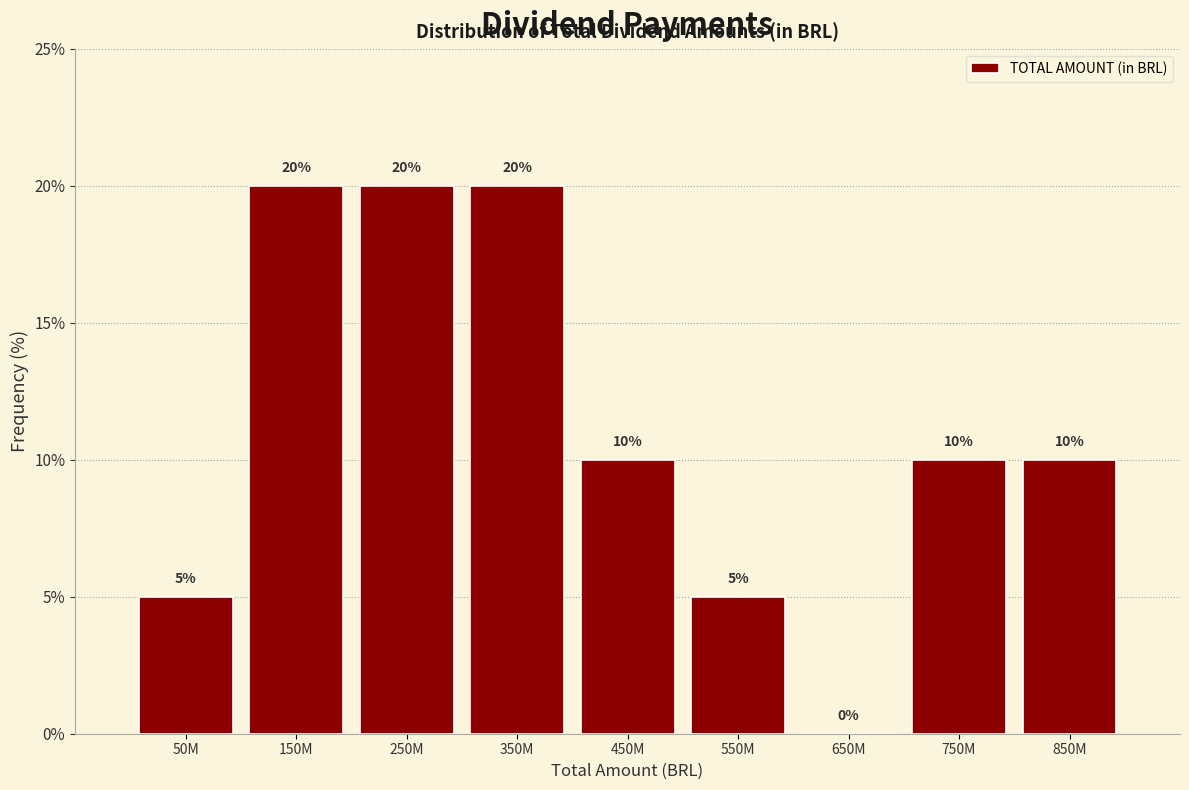

Reading left to right, what are all the values shown in this chart?

50M=5	150M=20	250M=20	350M=20	450M=10	550M=5	650M=0	750M=10	850M=10